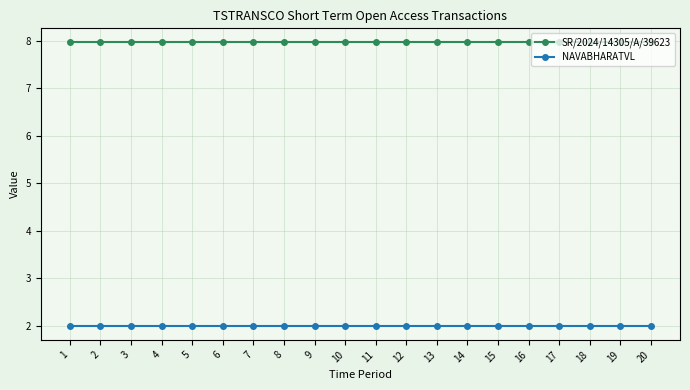

Reading left to right, extract all data points from this chart.

SR/2024/14305/A/39623: 1=8.0	2=8.0	3=8.0	4=8.0	5=8.0	6=8.0	7=8.0	8=8.0	9=8.0	10=8.0	11=8.0	12=8.0	13=8.0	14=8.0	15=8.0	16=8.0	17=8.0	18=8.0	19=8.0	20=8.0
NAVABHARATVL: 1=2.0	2=2.0	3=2.0	4=2.0	5=2.0	6=2.0	7=2.0	8=2.0	9=2.0	10=2.0	11=2.0	12=2.0	13=2.0	14=2.0	15=2.0	16=2.0	17=2.0	18=2.0	19=2.0	20=2.0